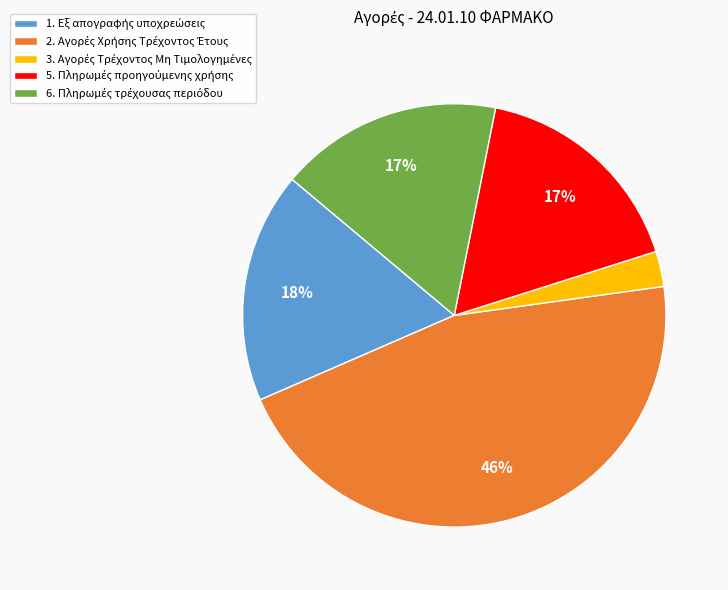

To the nearest percent, what is the difference between the largest and smallest slice percentages?

43%